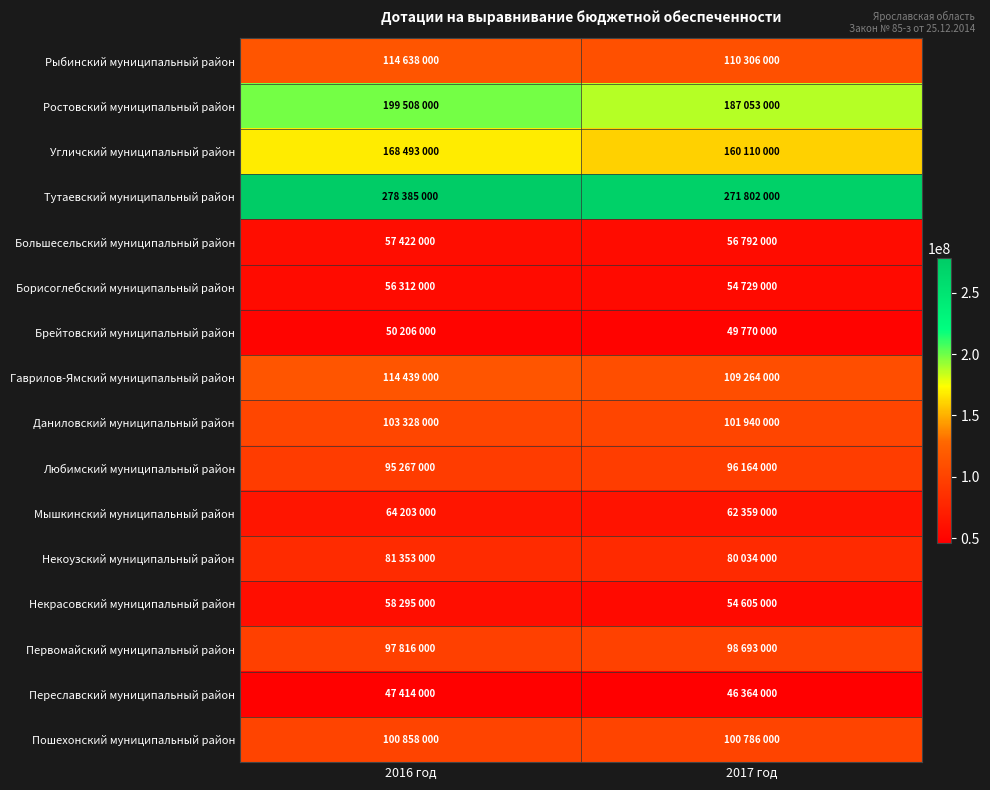

At which category does the chart reach its minimum across all series?

2017 год